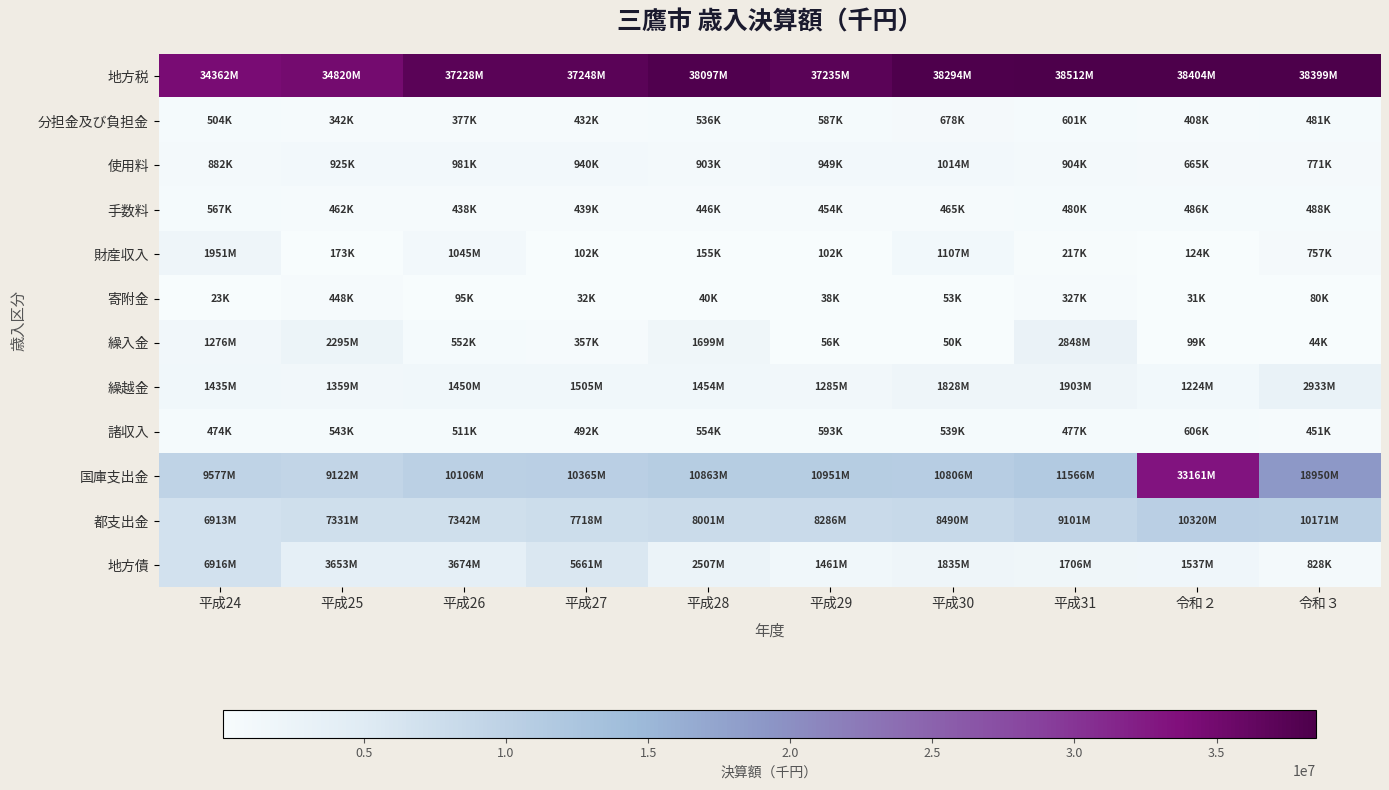

At how many categories does at least one series exceed 37365404?

5